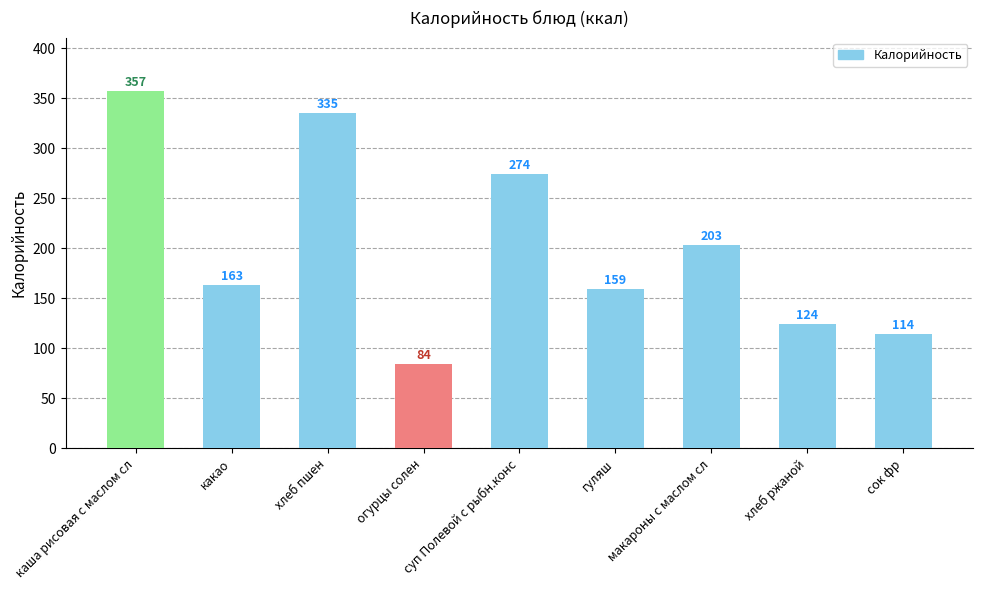

Does the chart contain stacked bars?

No